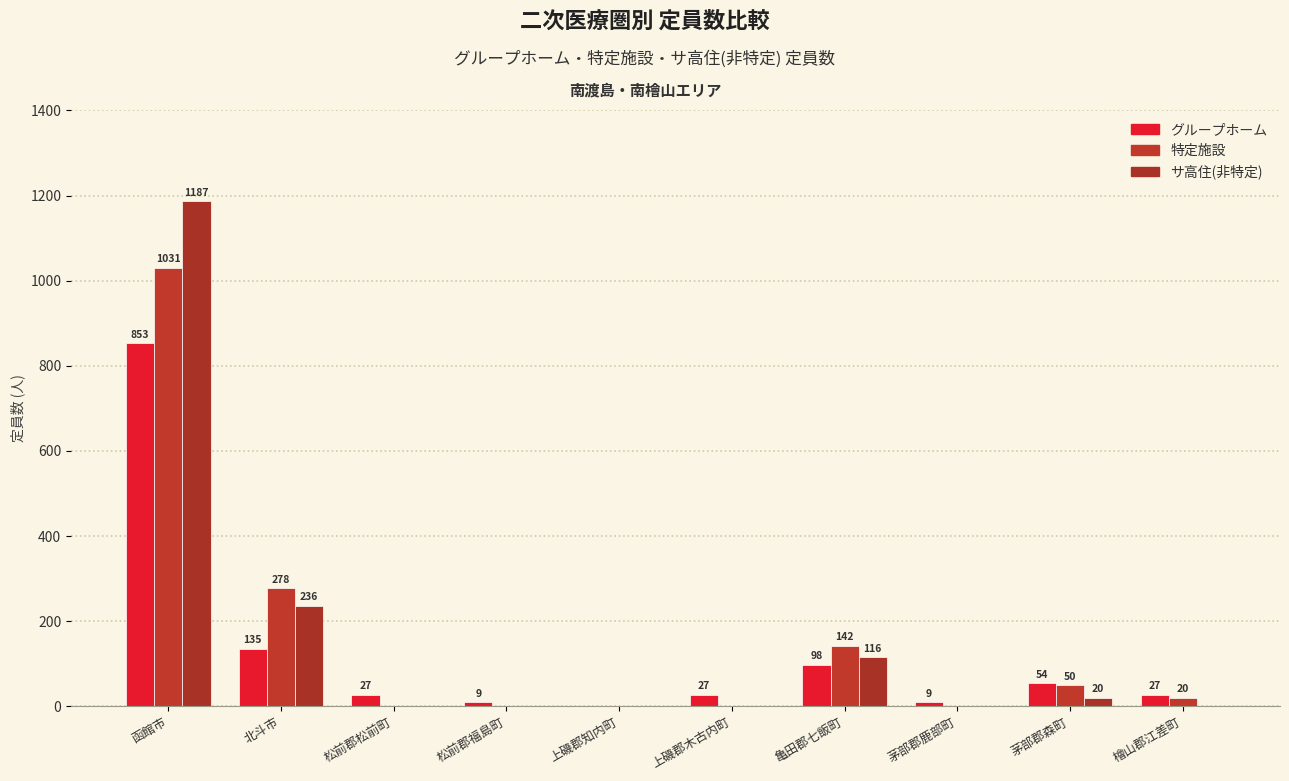

What is the total value across all series at 北斗市?

649